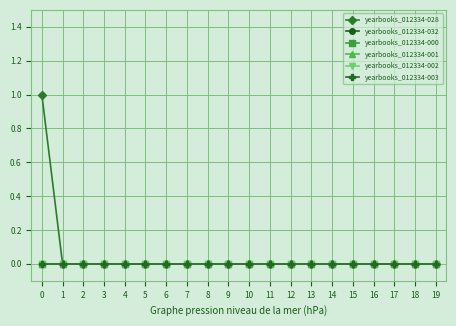

How many categories are shown in the chart?

20